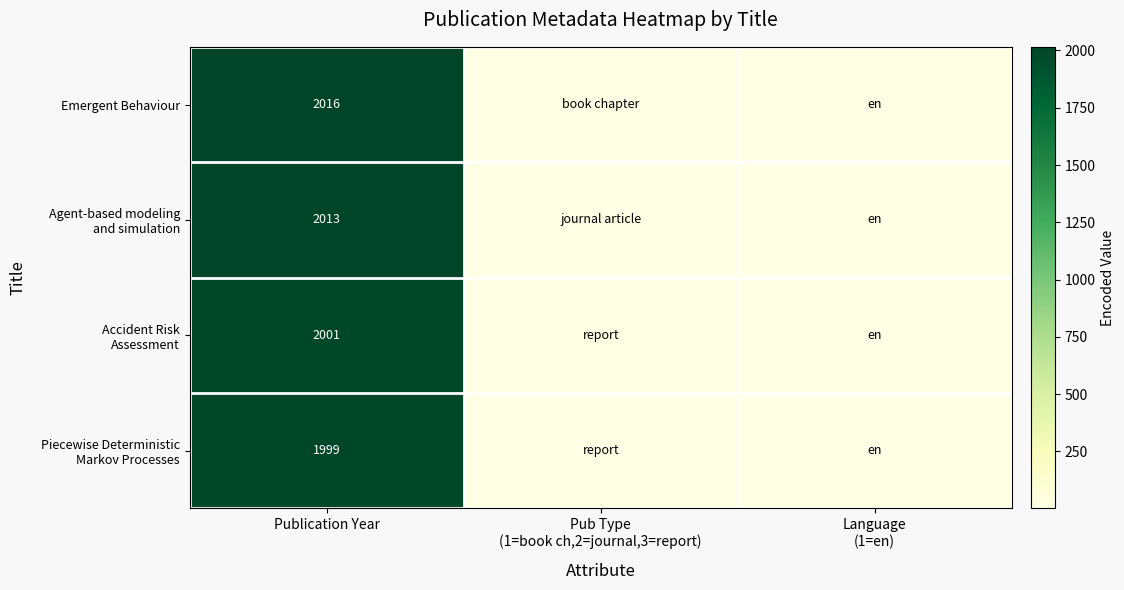

What is the total value across all series at Publication Year?

8029